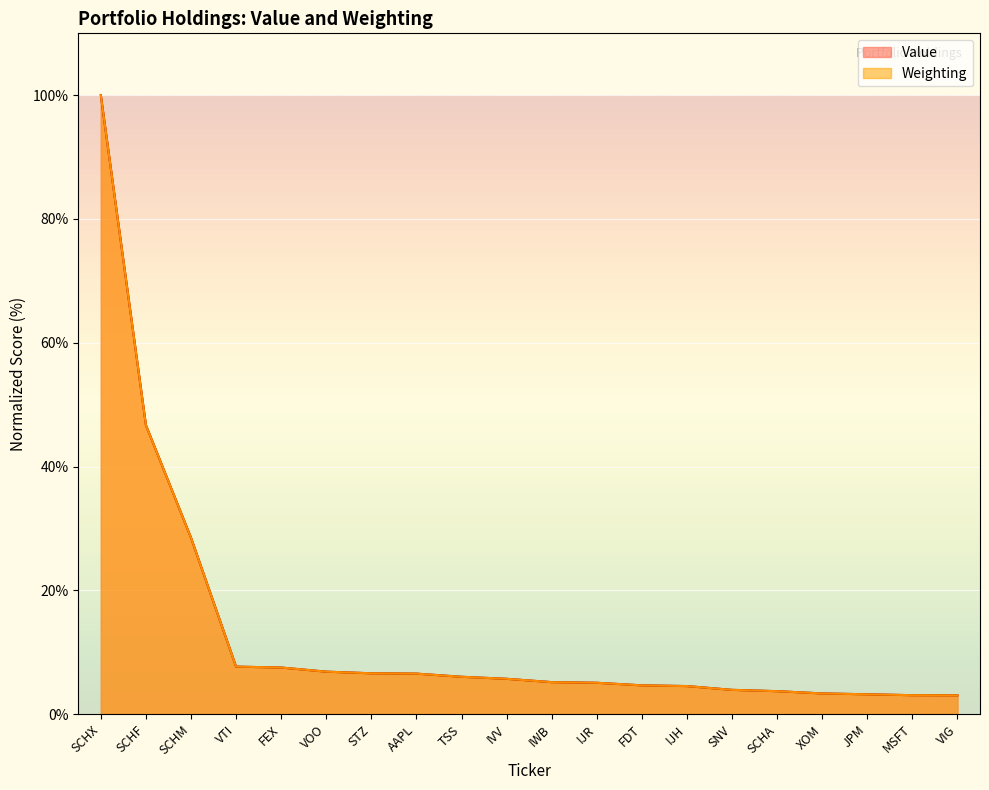

At how many categories does at least one series exceed 68?

1